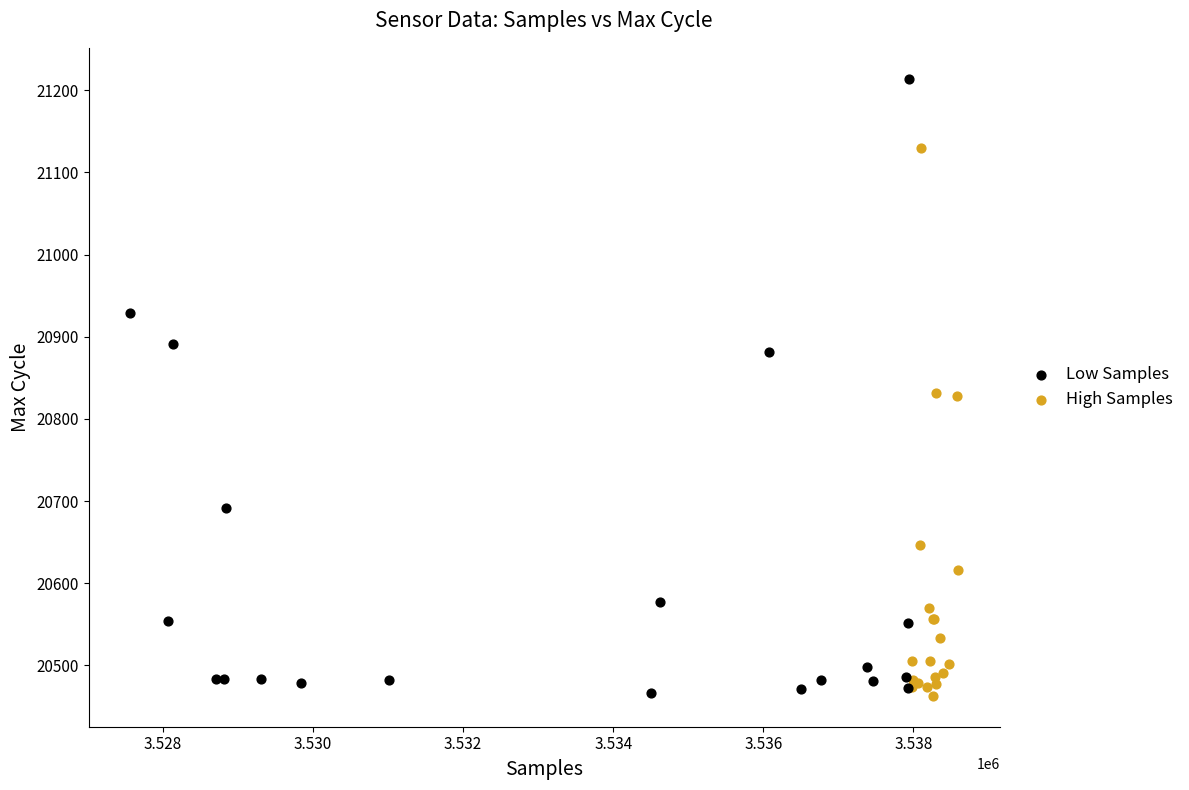

Which series contains the highest Y value?

Low Samples